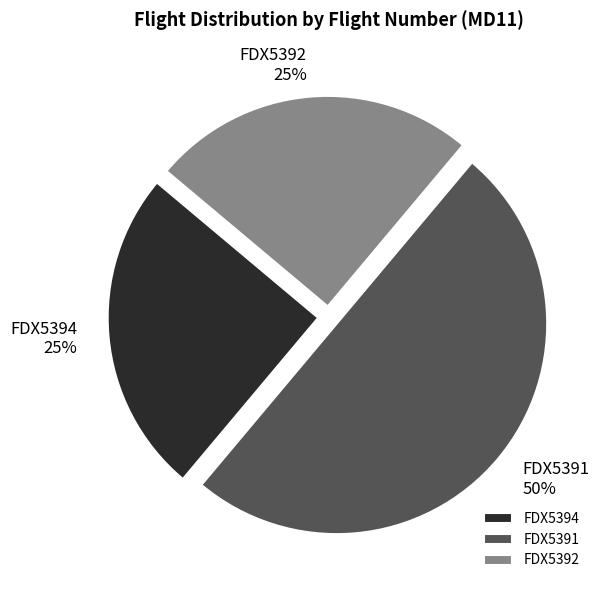

True or false: FDX5392 accounts for 11% of the total.

False